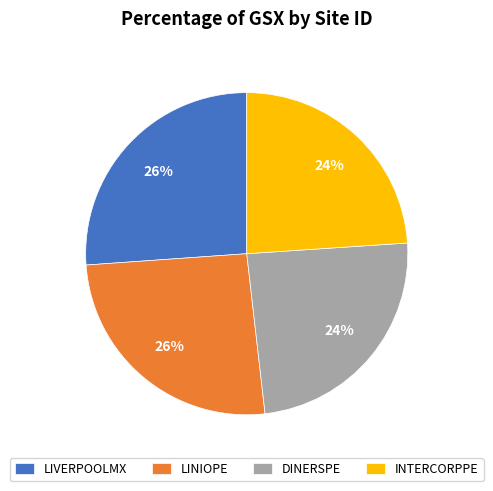

Does any single category account for the majority?

No